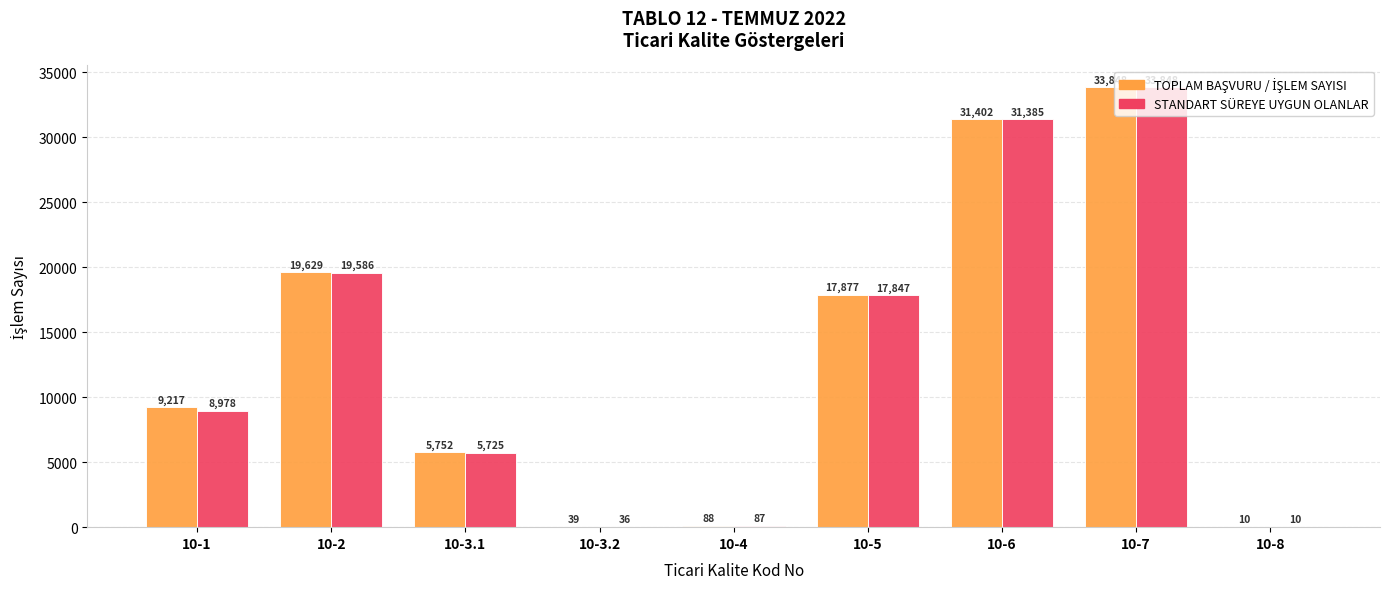

What is the maximum value shown in the chart?

33848